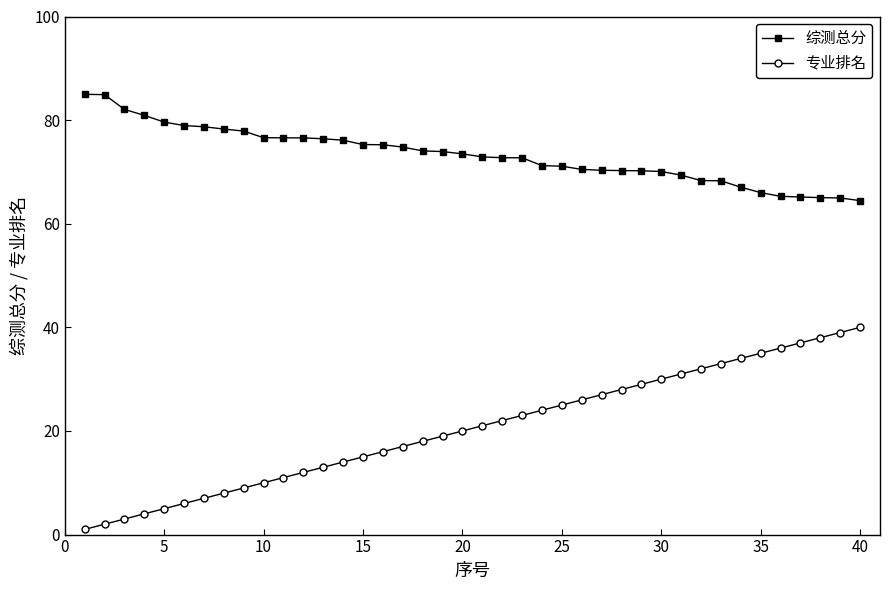

What is the value of the 综测总分 point at the 40th from the left?

64.5